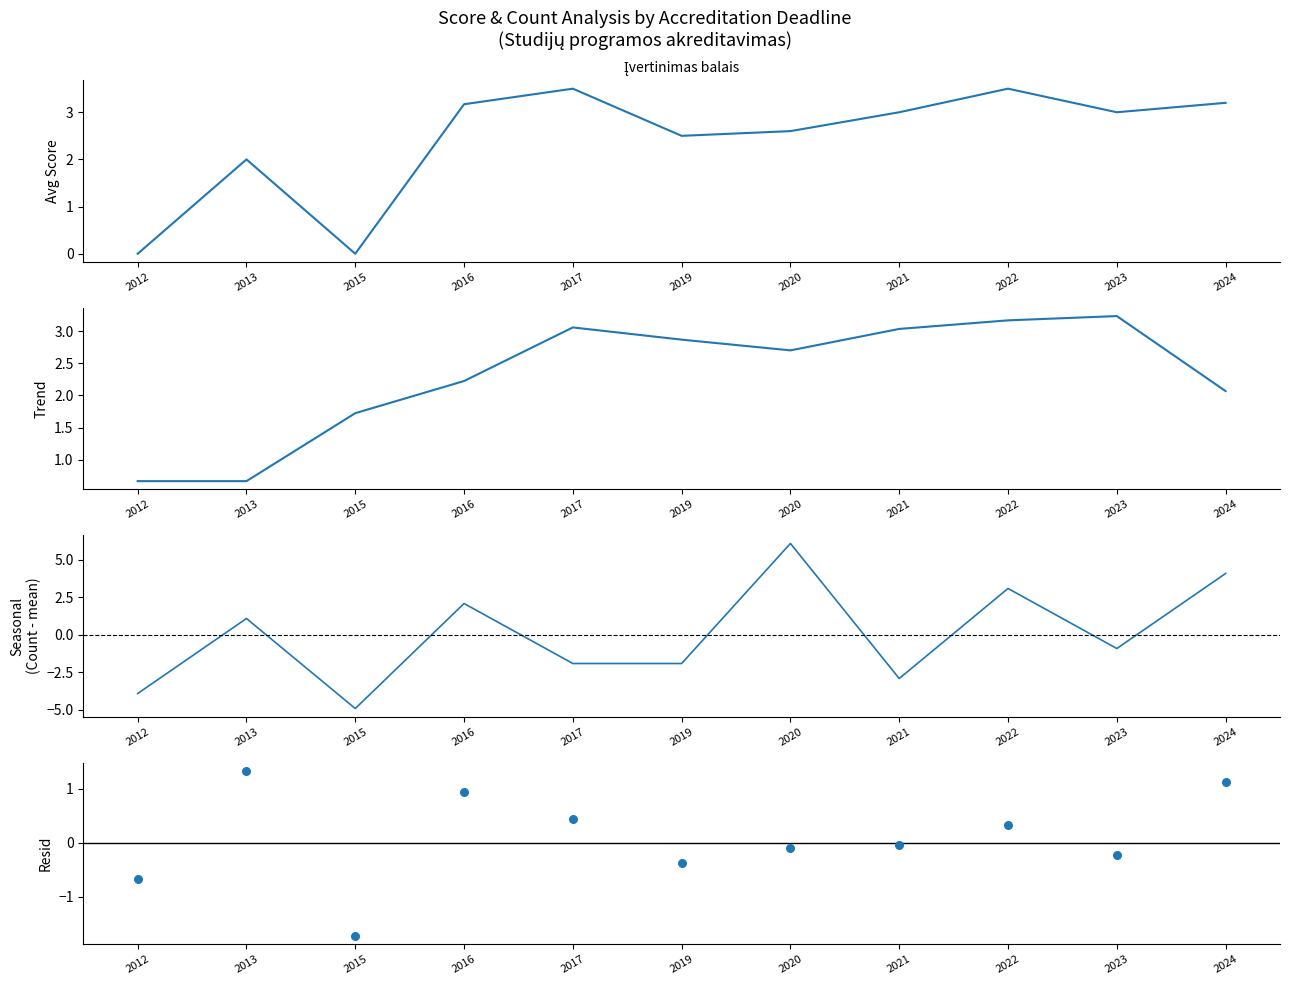

Which series has the largest total across all categories?

Įvertinimas balais